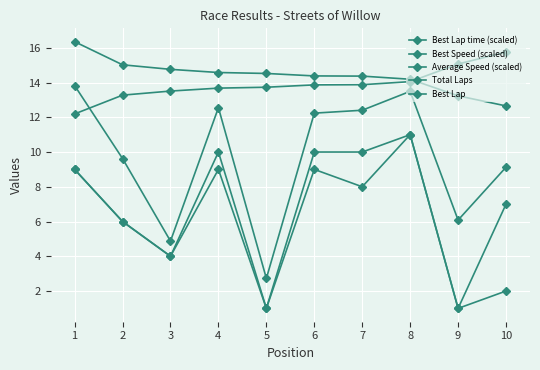

Reading left to right, what are all the values shown in this chart?

Best Lap time (scaled): 12.2	13.3	13.5	13.7	13.7	13.9	13.9	14.1	15.1	15.8
Best Speed (scaled): 16.4	15.0	14.8	14.6	14.5	14.4	14.4	14.2	13.2	12.7
Average Speed (scaled): 13.8	9.6	4.9	12.6	2.7	12.2	12.4	13.5	6.1	9.1
Total Laps: 9.0	6.0	4.0	10.0	1.0	10.0	10.0	11.0	1.0	7.0
Best Lap: 9.0	6.0	4.0	9.0	1.0	9.0	8.0	11.0	1.0	2.0